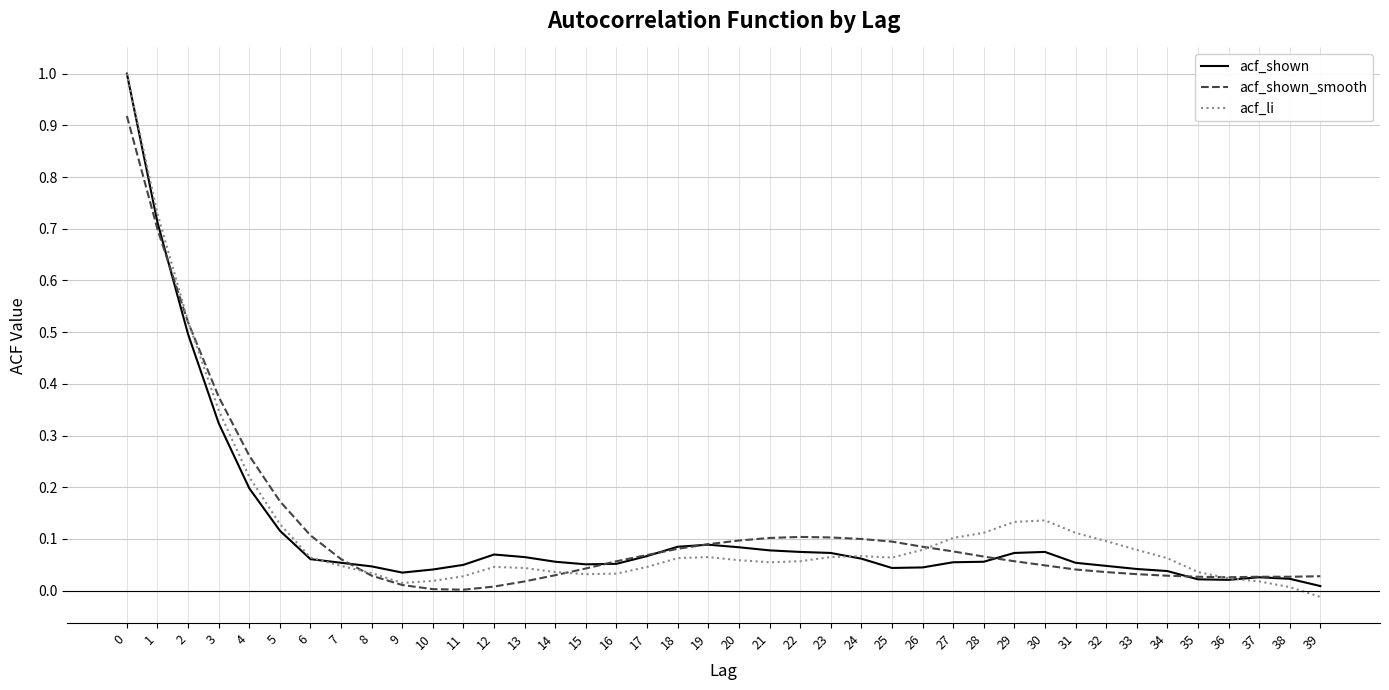

Is the value of acf_li at 11 greater than the value of acf_shown at 4?

No